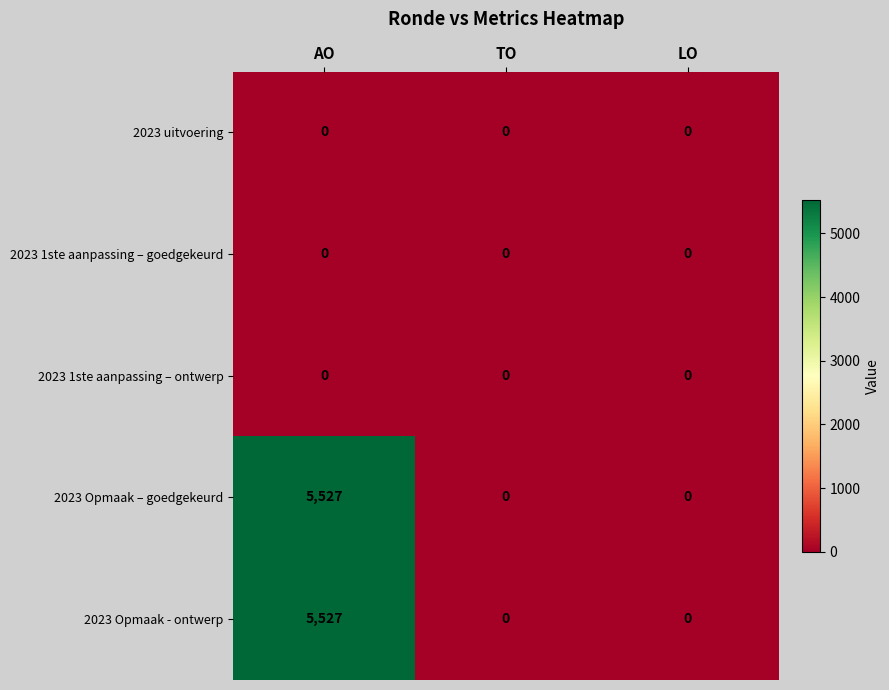

At which category does the chart reach its peak across all series?

AO